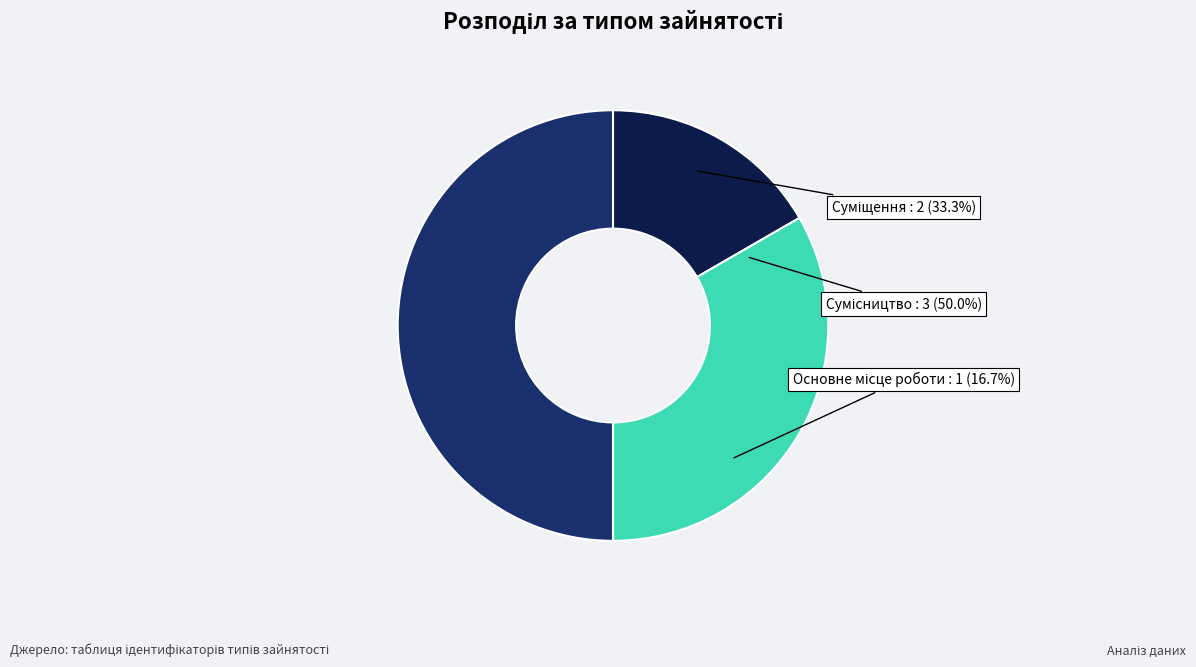

True or false: Сумісництво accounts for 50% of the total.

True